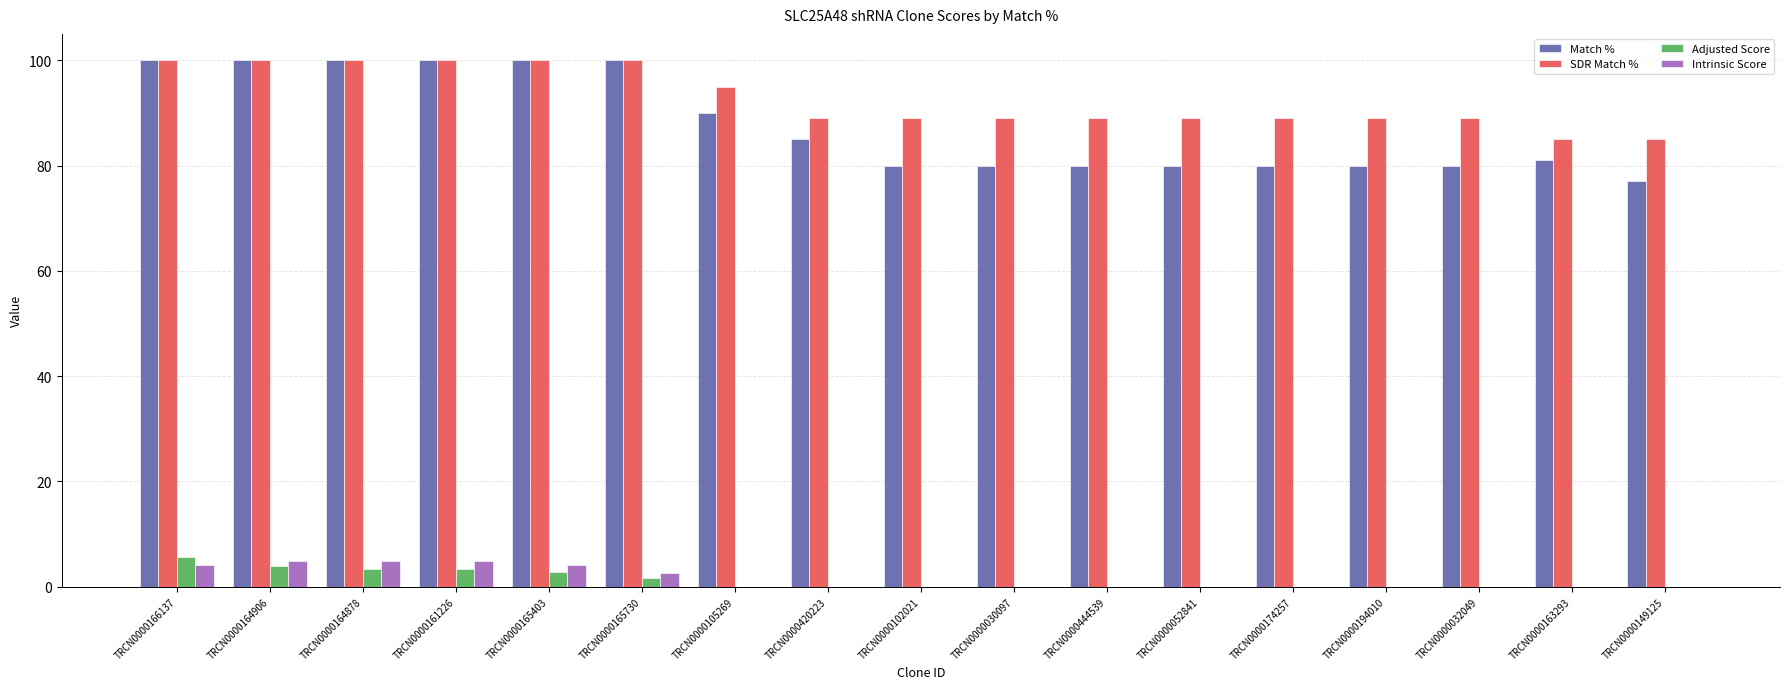

How many categories are shown in the chart?

17